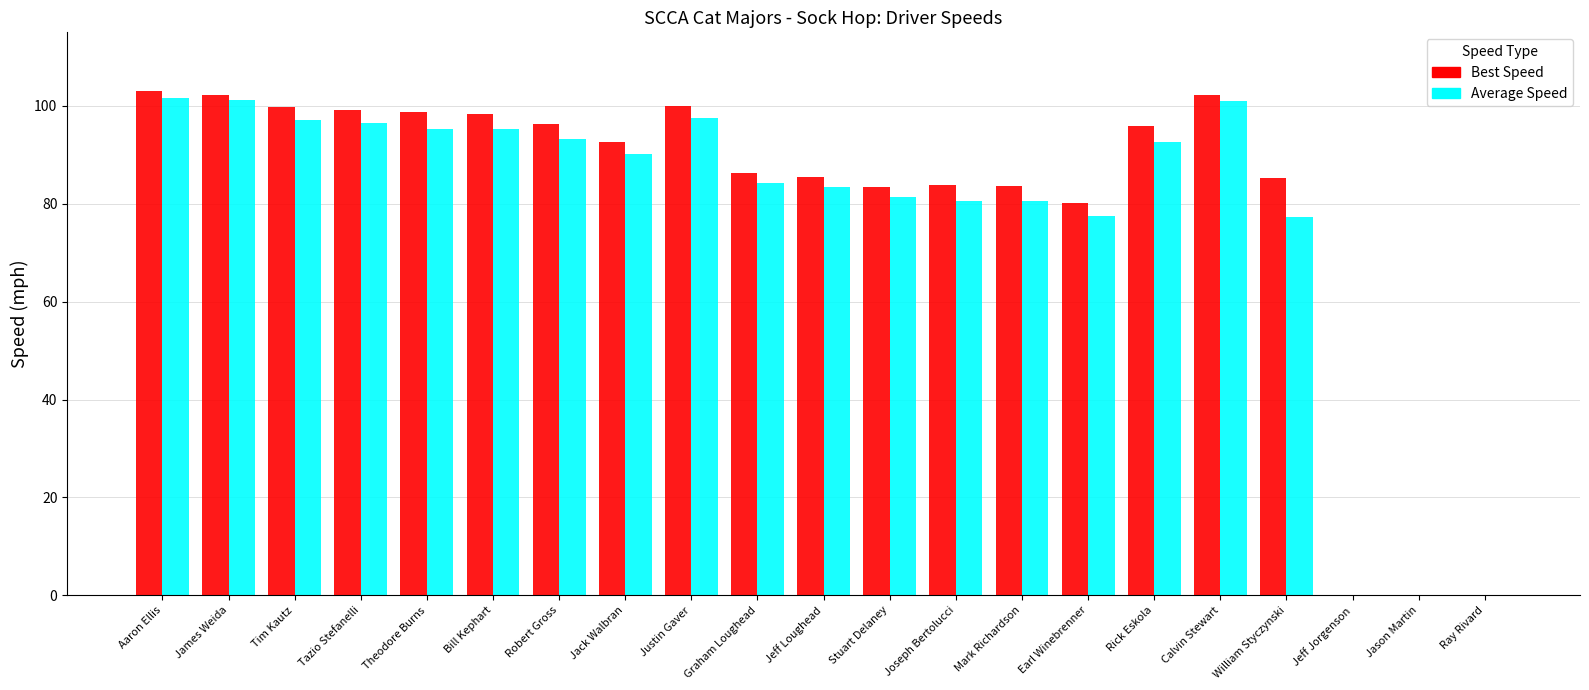

How many groups of bars are there?

21